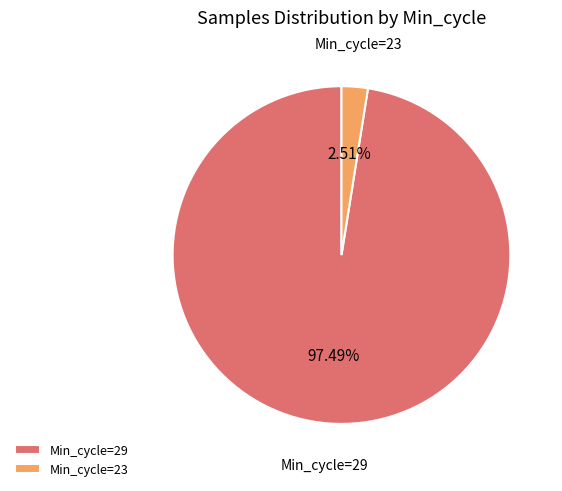

Rank the categories by value from lowest to highest.

Min_cycle=23, Min_cycle=29